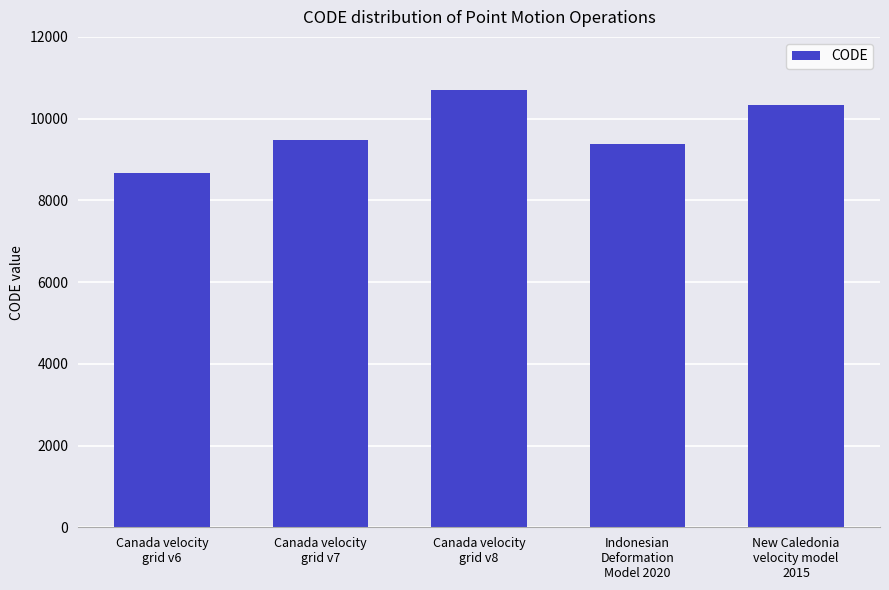

Rank the categories by value from highest to lowest.

Canada velocity
grid v8, New Caledonia
velocity model
2015, Canada velocity
grid v7, Indonesian
Deformation
Model 2020, Canada velocity
grid v6